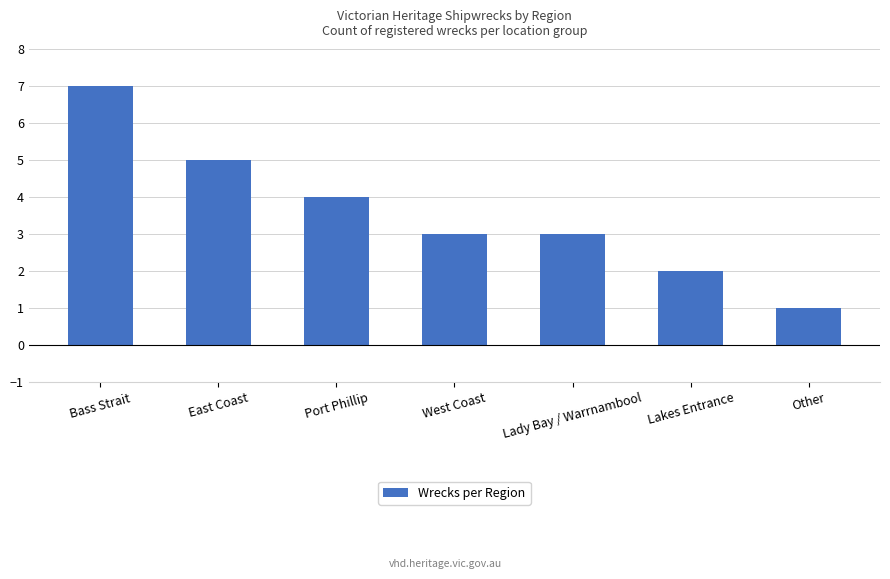

The chart shows a value of 3 at West Coast. True or false?

True